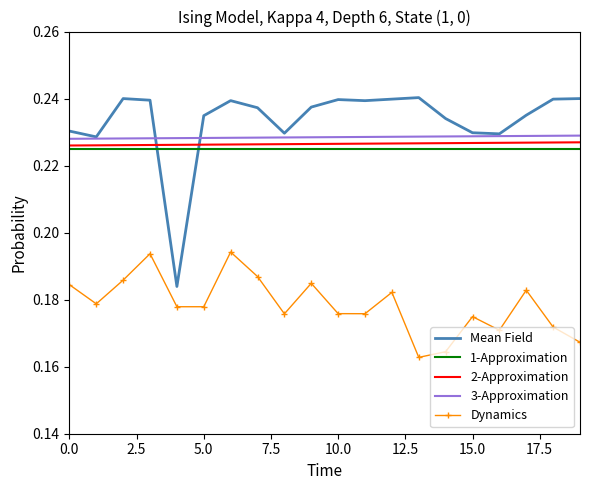

True or false: Dynamics has more than 2 points higher than both neighbors.

True